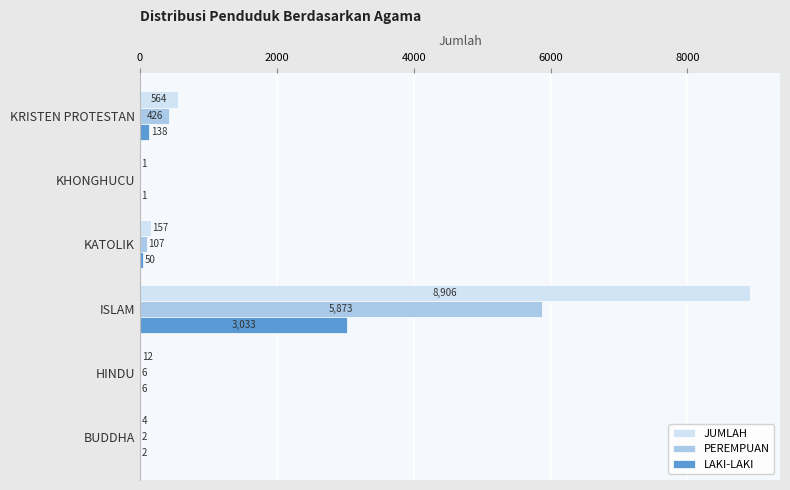

What is the average value of the JUMLAH series?

1607